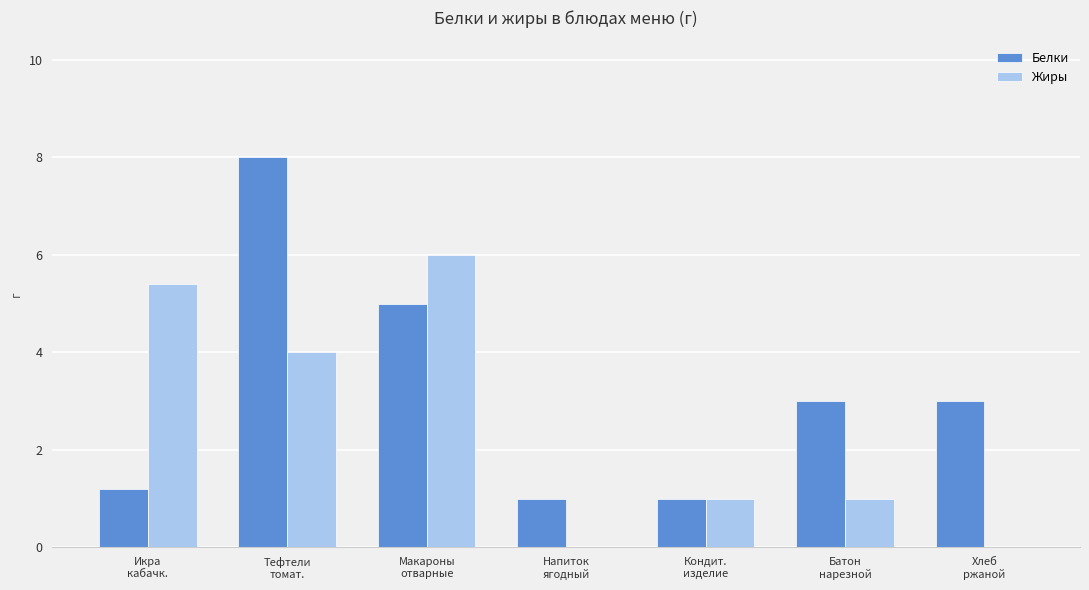

What is the sum of all Белки values?

22.2